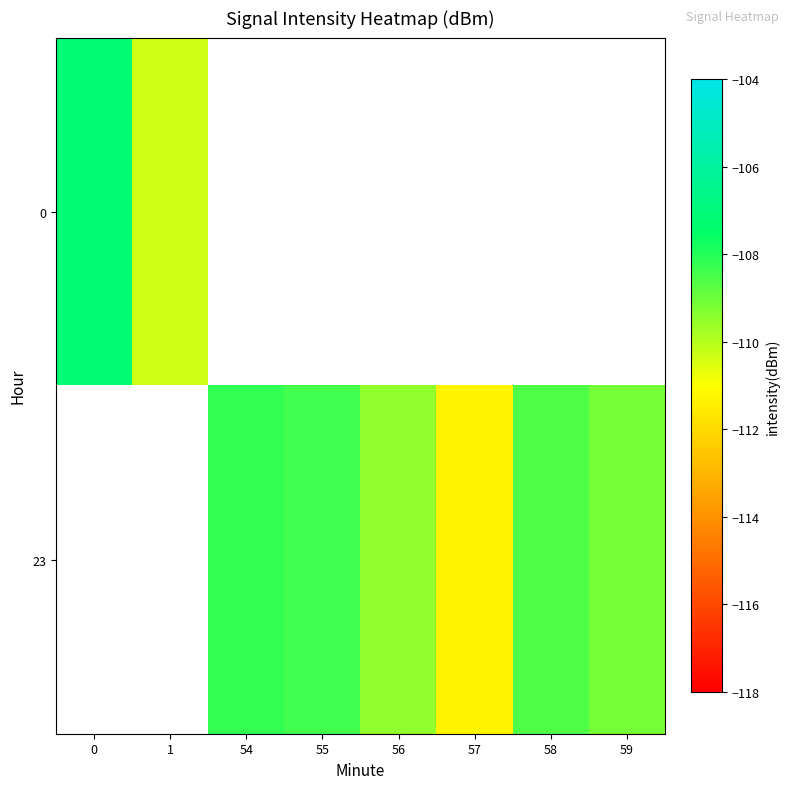

Rank the series by their average value, from lowest to highest.

0, 23